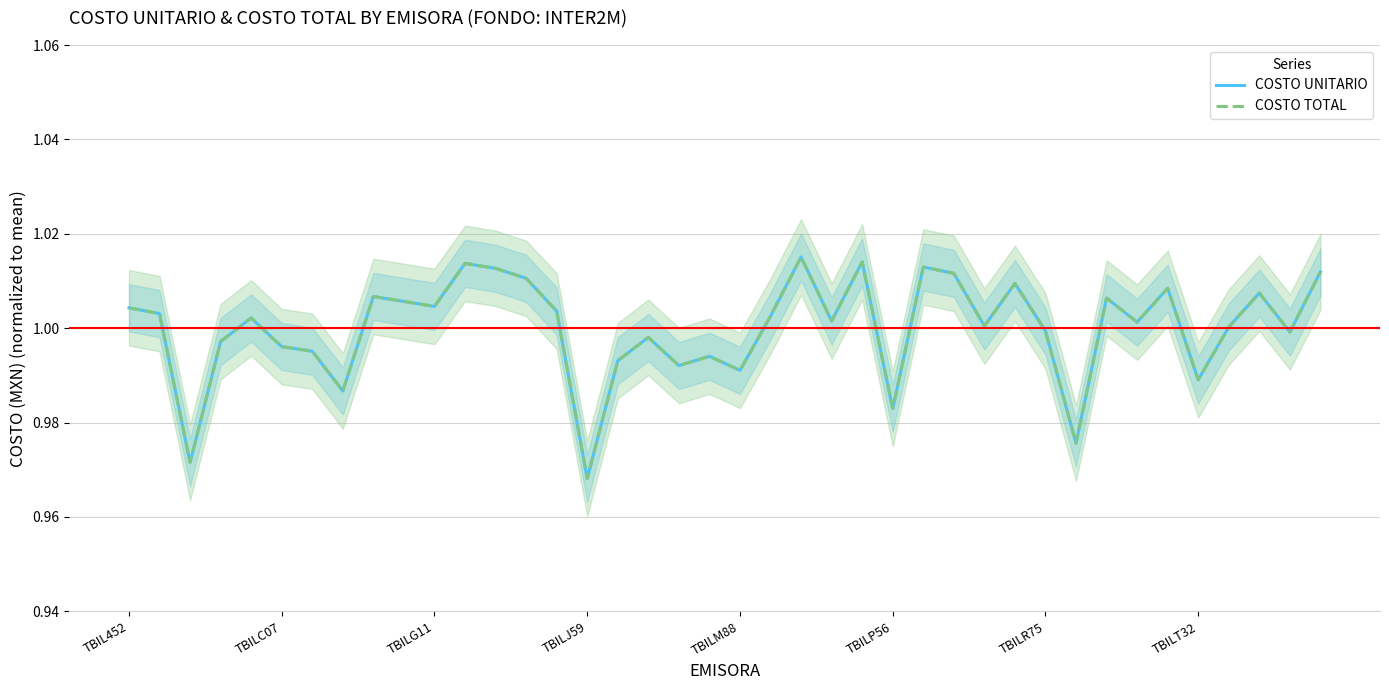

Which series has the largest range (max minus min)?

COSTO UNITARIO